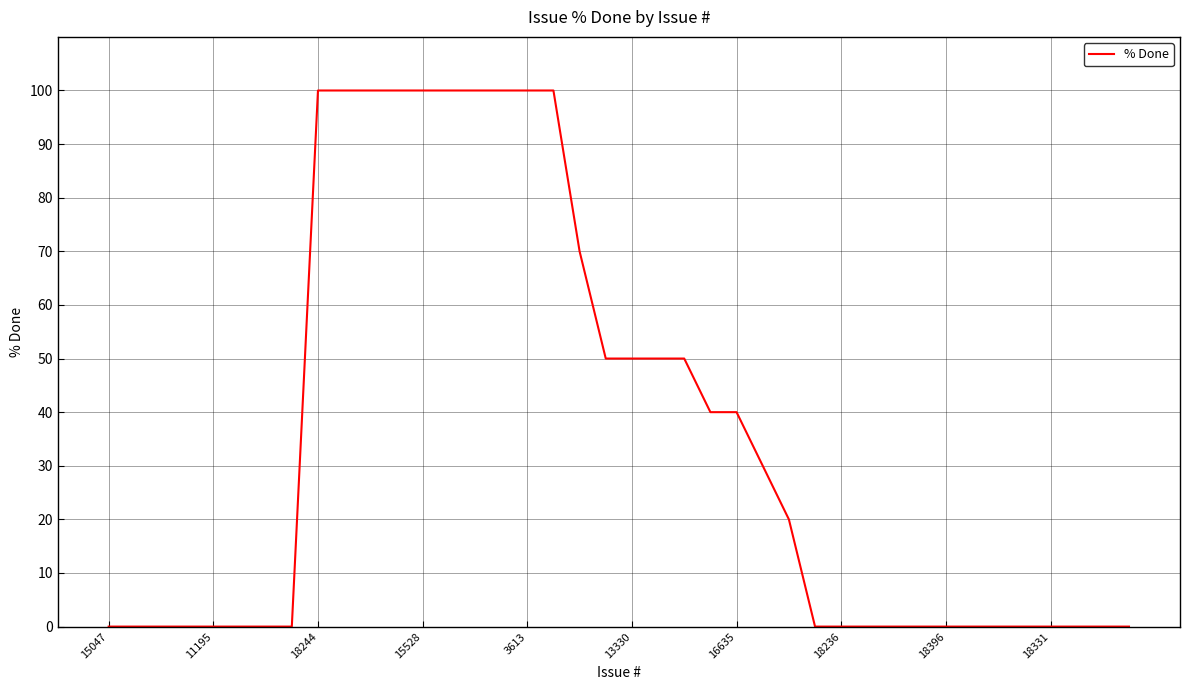

What is the difference between the maximum and minimum values?

100